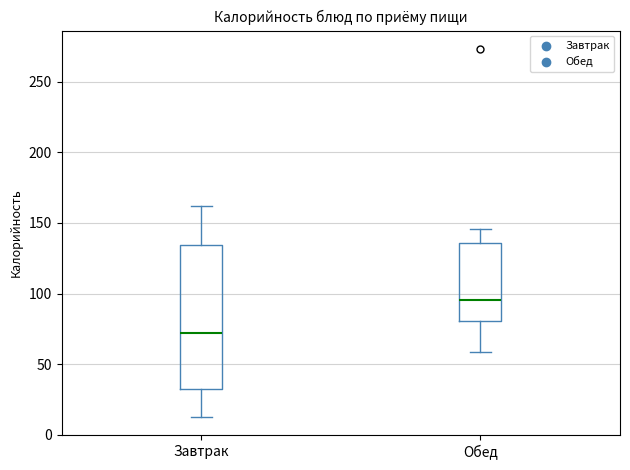

Reading left to right, read every box against the y-axis: the position of its median line, the range the box covers, and the ends of its whiskers. The values are not printed on the chart, so give them approximately, as read against the axis.

Завтрак: median 70, box 35 to 135, whiskers 15 to 160
Обед: median 95, box 80 to 135, whiskers 60 to 145